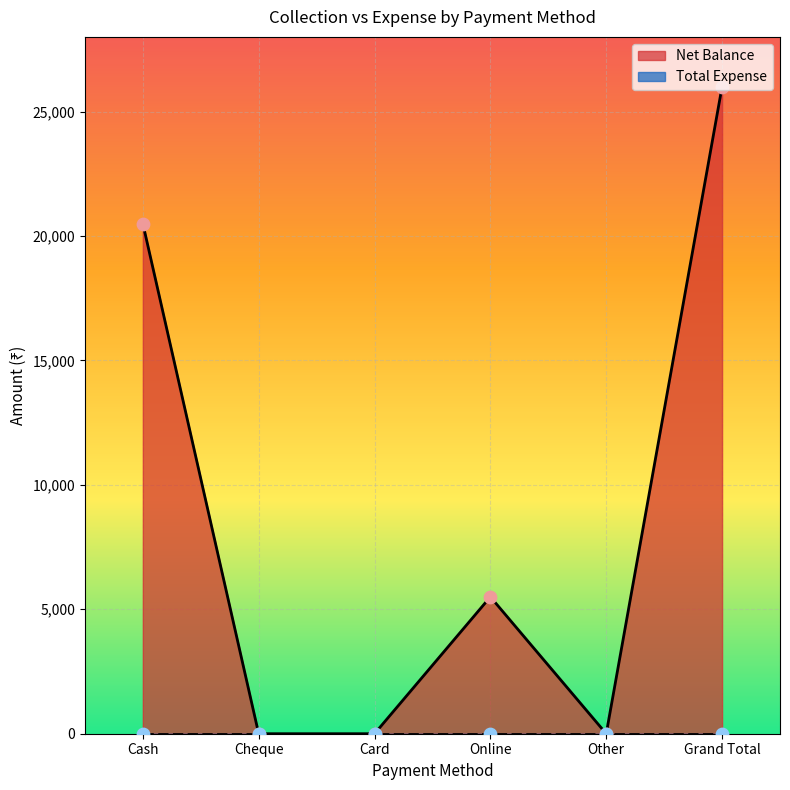

What is the change in value from Online to Grand Total?

+20500